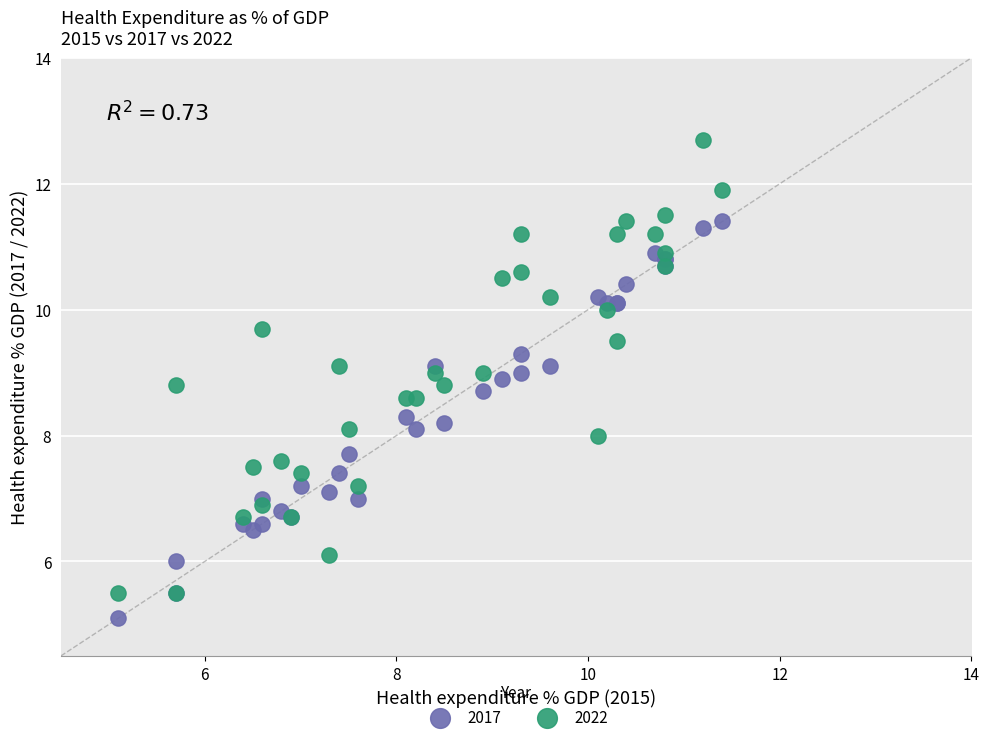

What are all the series names shown in the legend?

2017, 2022